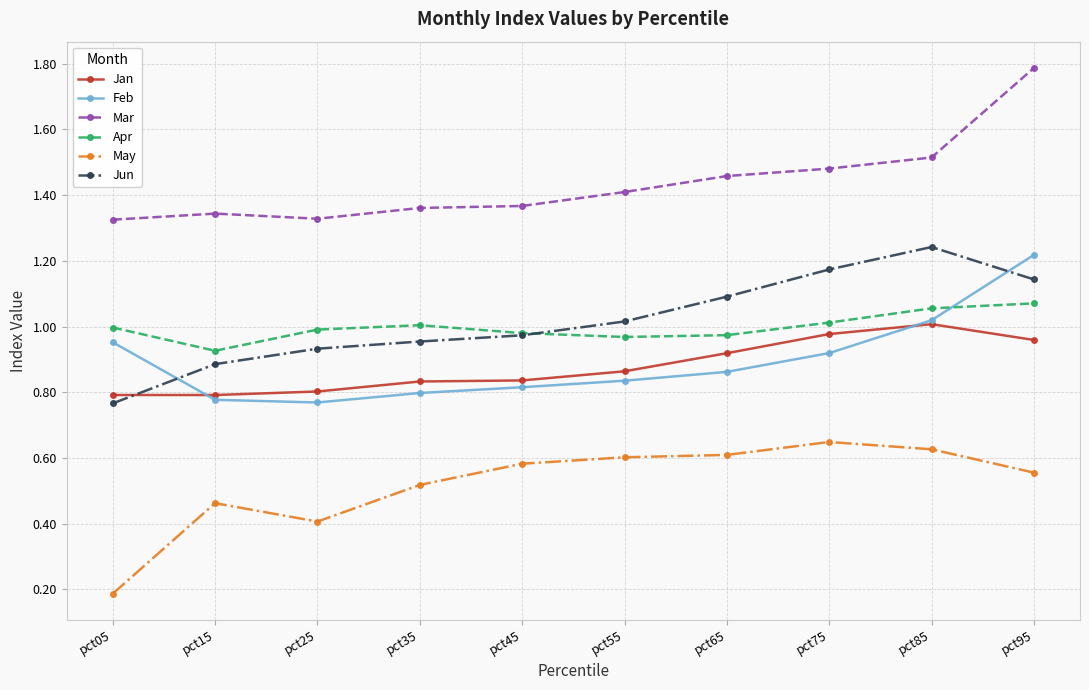

How many distinct data groups are displayed?

6